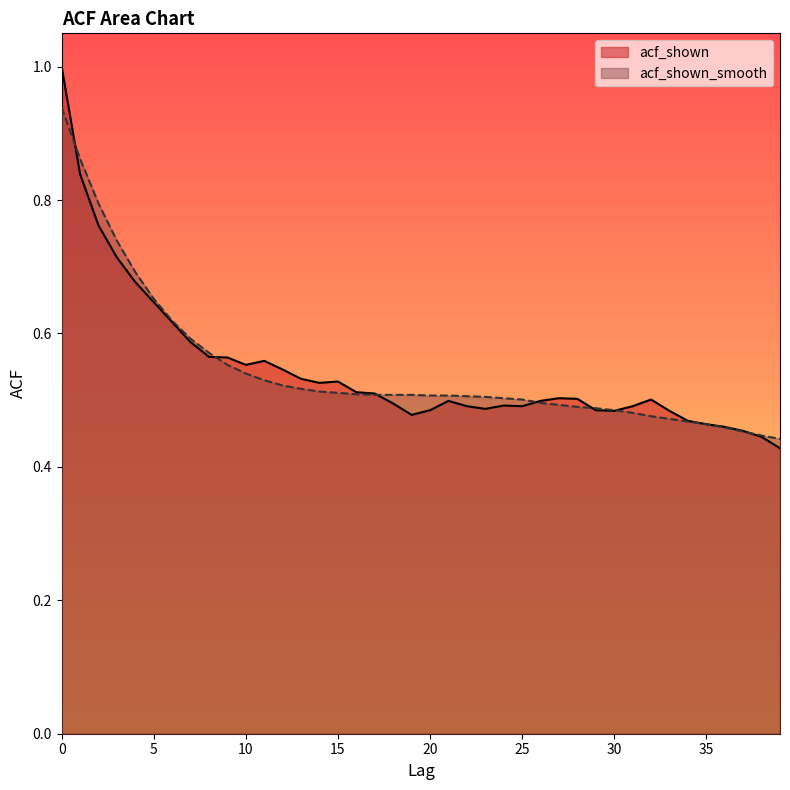

True or false: acf_shown_smooth has more than 0 points higher than both neighbors.

False